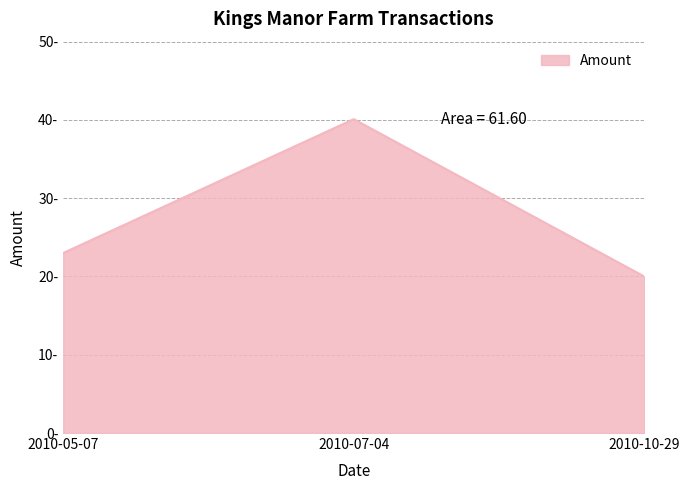

Rank the categories by value from highest to lowest.

2010-07-04, 2010-05-07, 2010-10-29